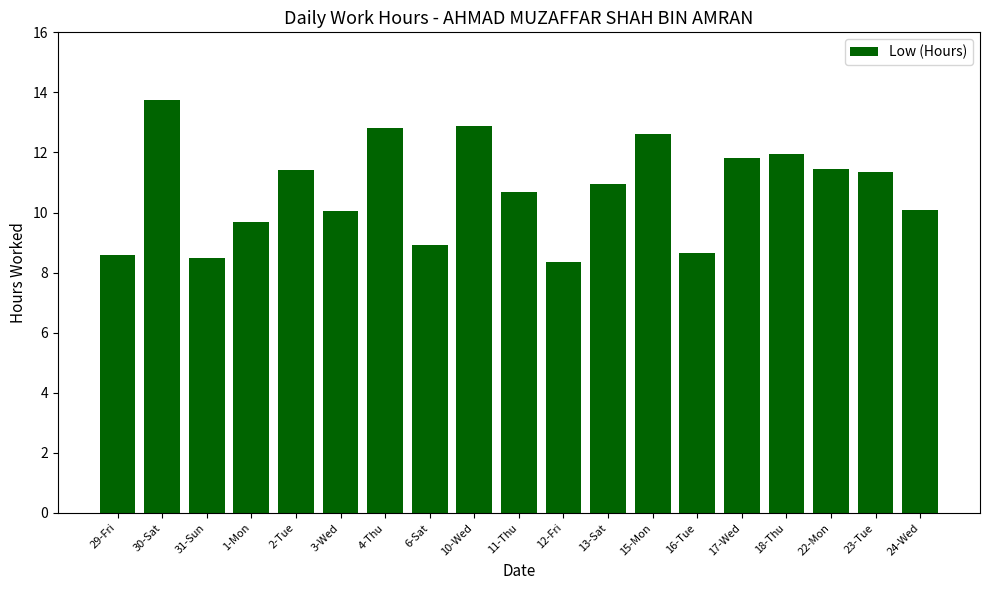

What position from the right is 18-Thu?

4